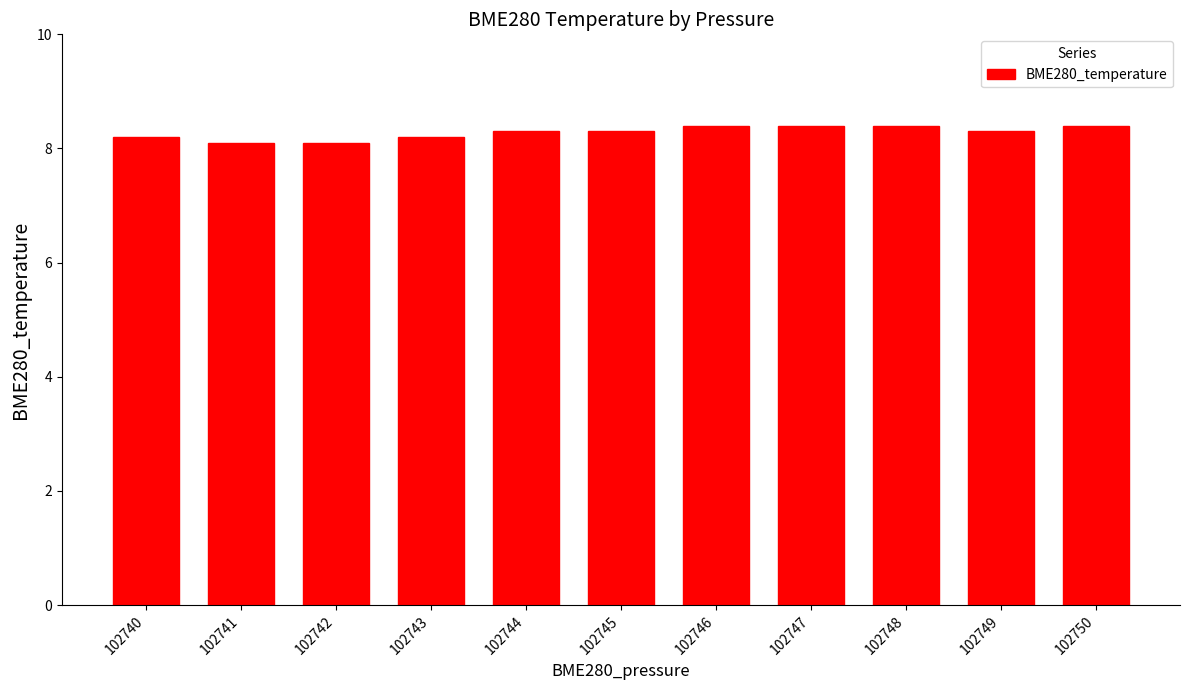

Between 102750 and 102741, which is larger?

102750